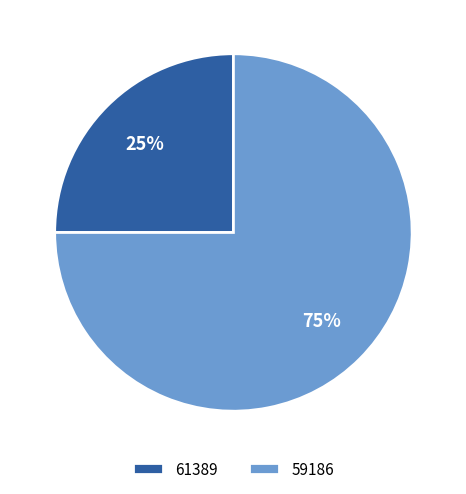

True or false: 59186 accounts for 65% of the total.

False